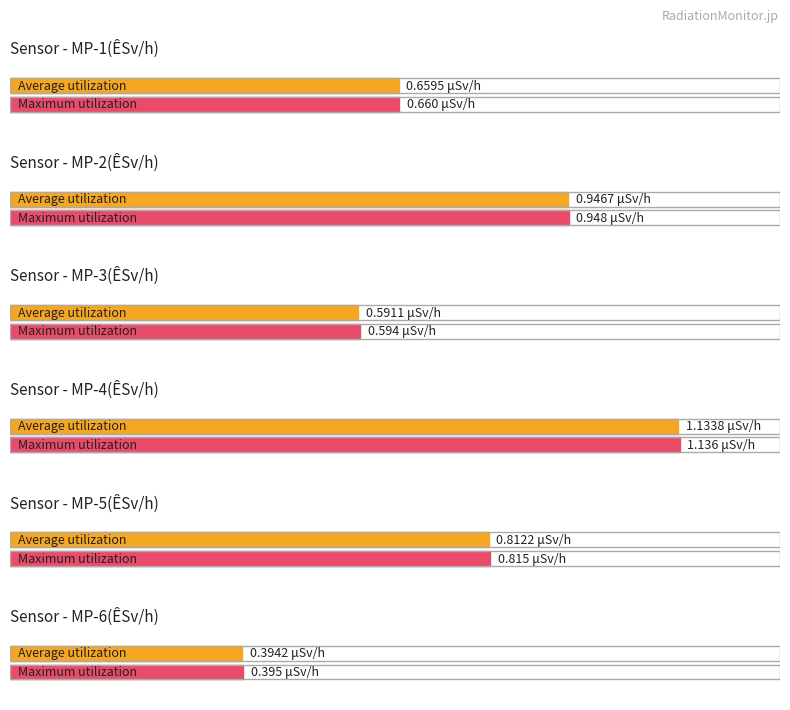

Is it true that MP-1(ÊSv/h) equals 0.7 at 00:10?

True